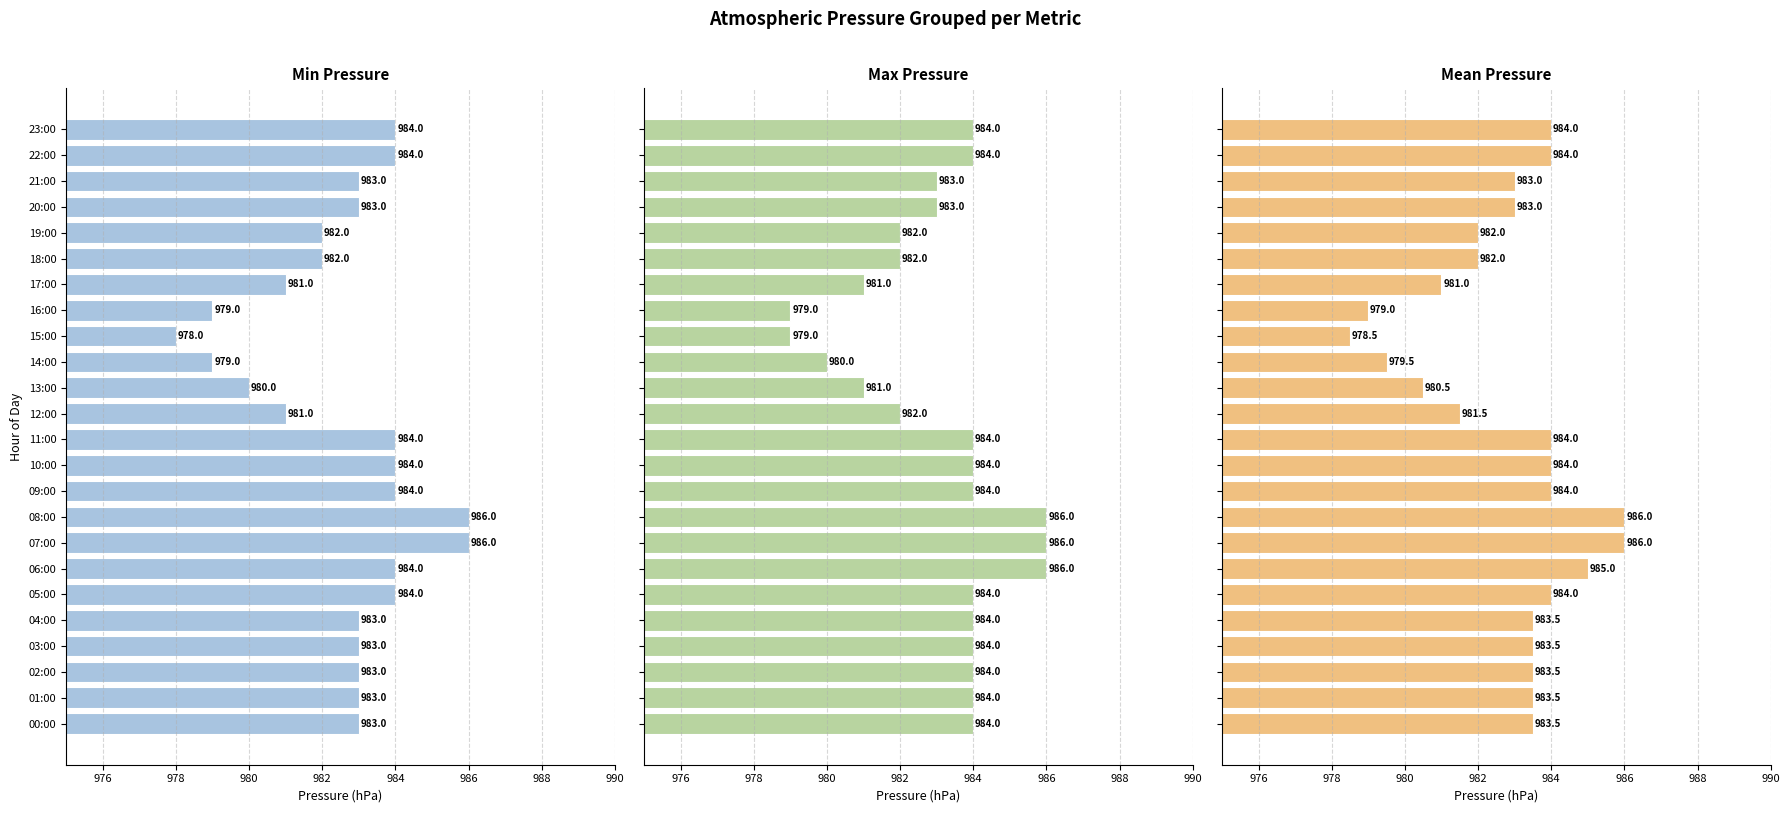

Where does the Min Pressure series first go above 983?

05:00